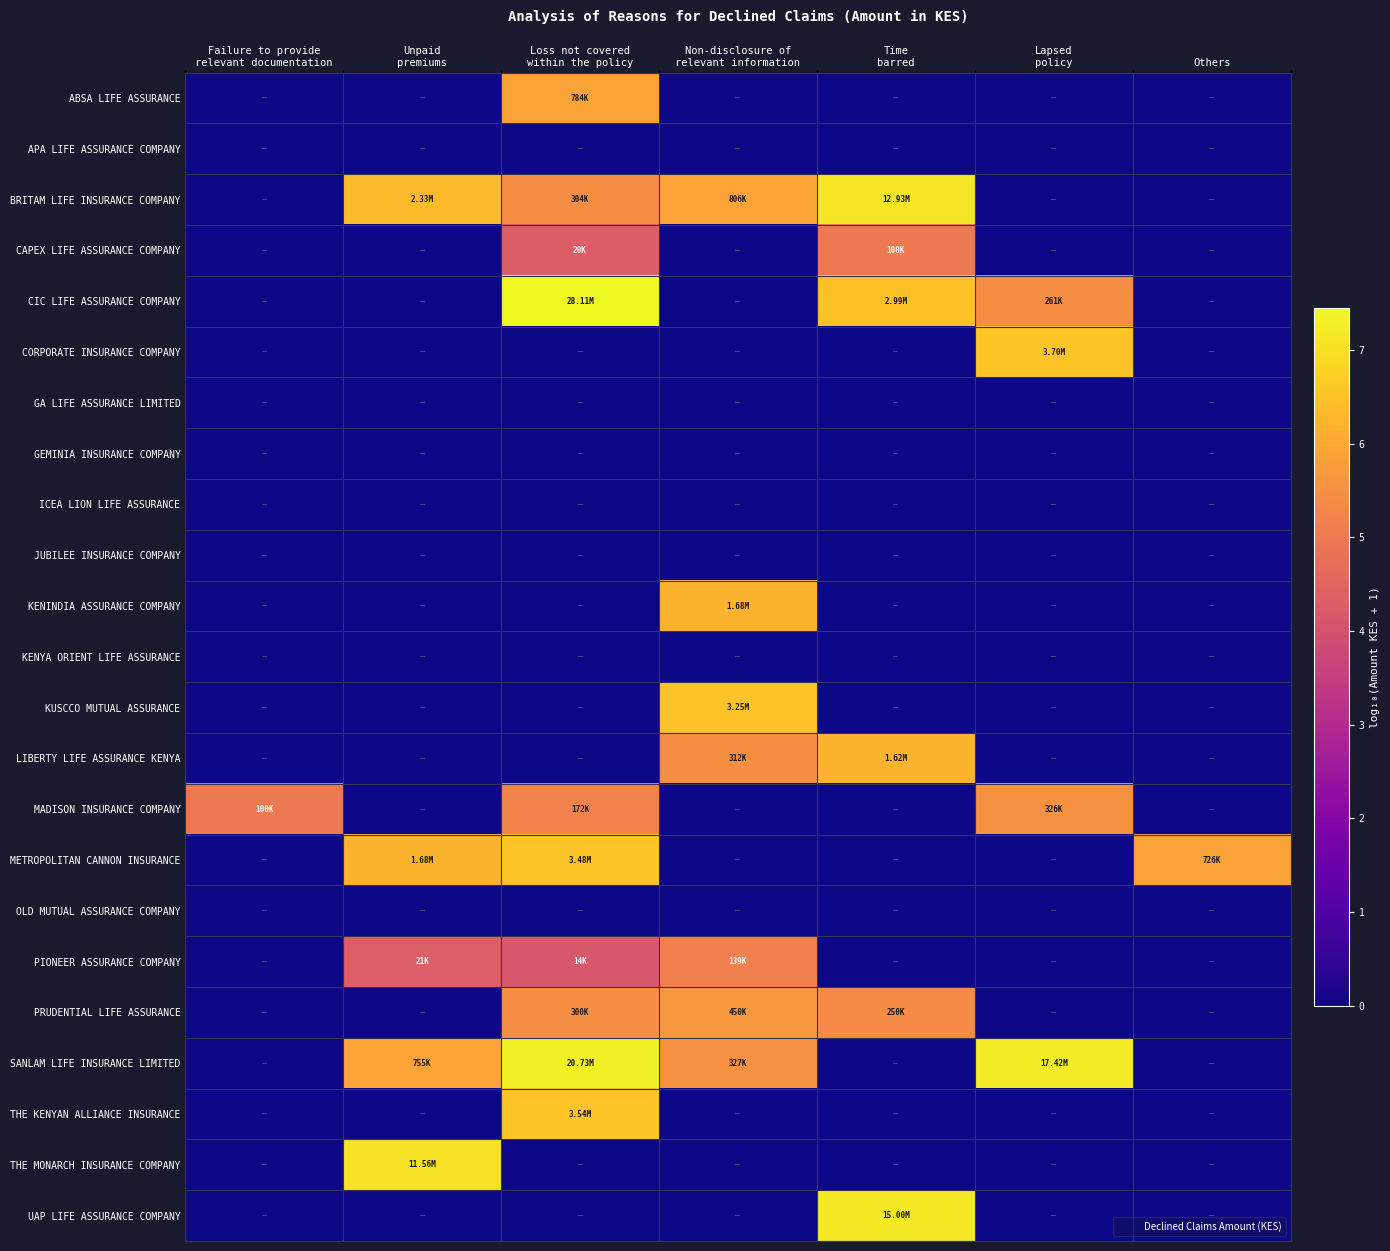

At which category is the sum across all series the highest?

Loss not covered
within the policy